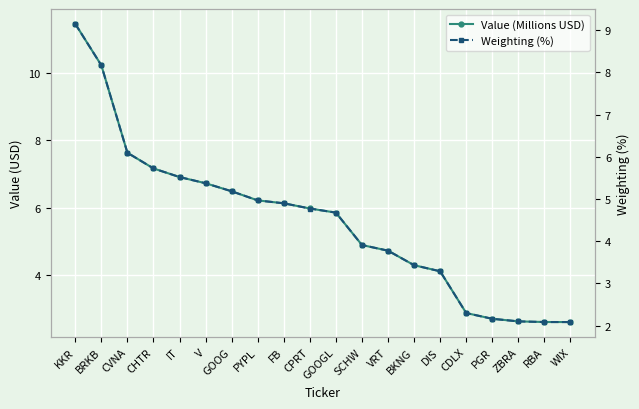

Which series has the largest total across all categories?

Value (Millions USD)